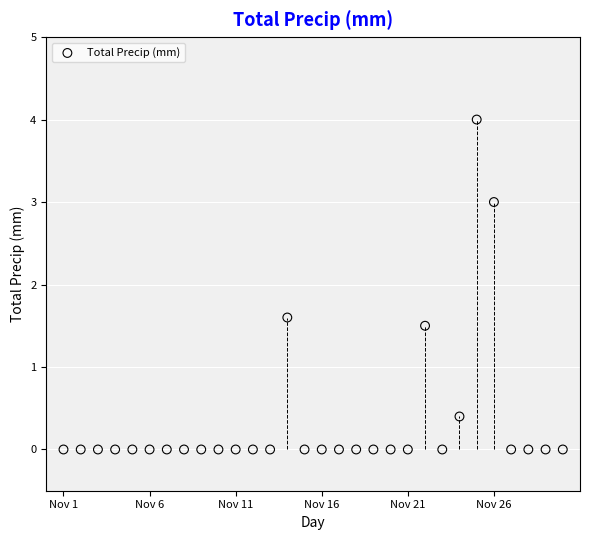

What Y value in the scatter plot is closest to 2?

1.6